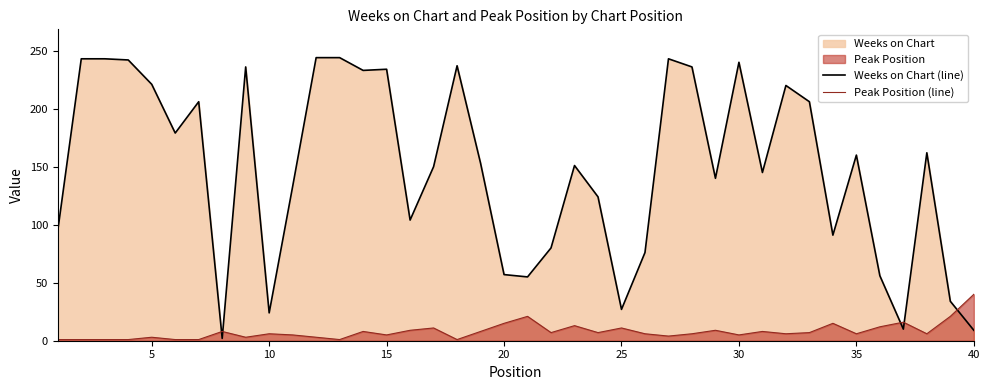

True or false: Weeks on Chart (line) has a value of 160 at 35.

True